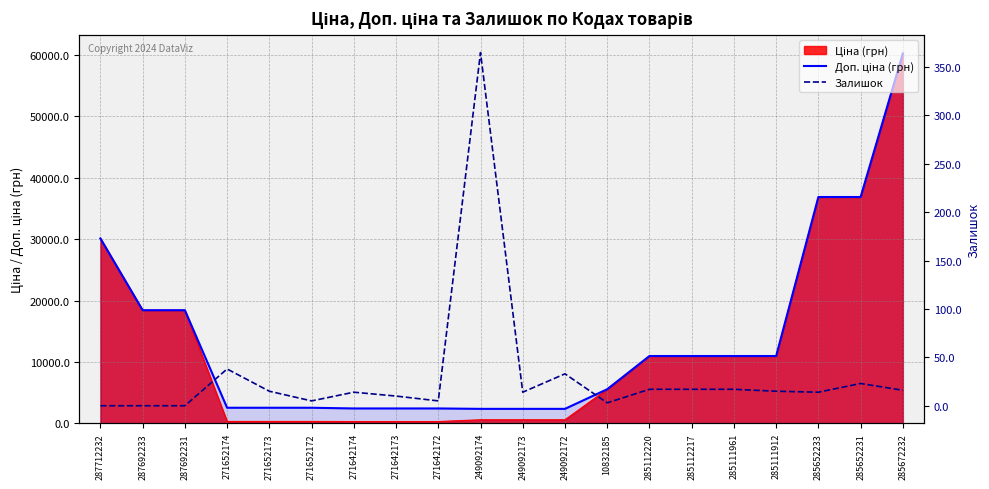

True or false: Доп. ціна (грн) and Залишок cross at least once.

False